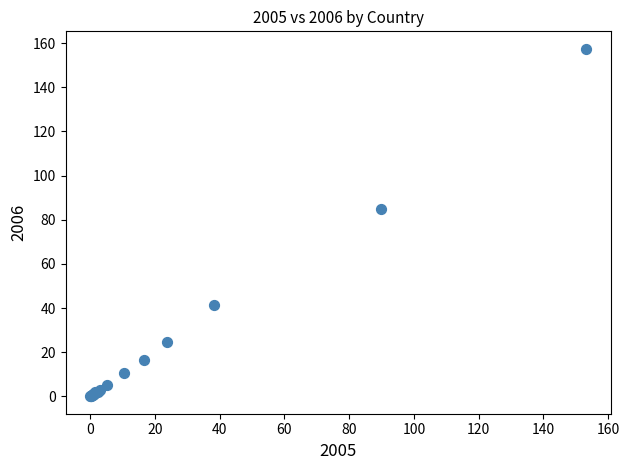

What Y value in the scatter plot is closest to 78?

84.8